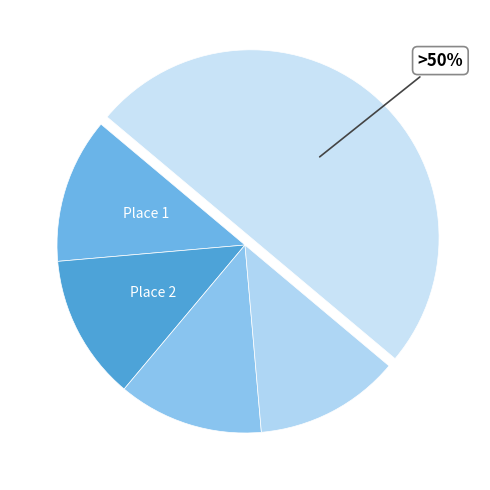

How many slices are in this pie chart?

5